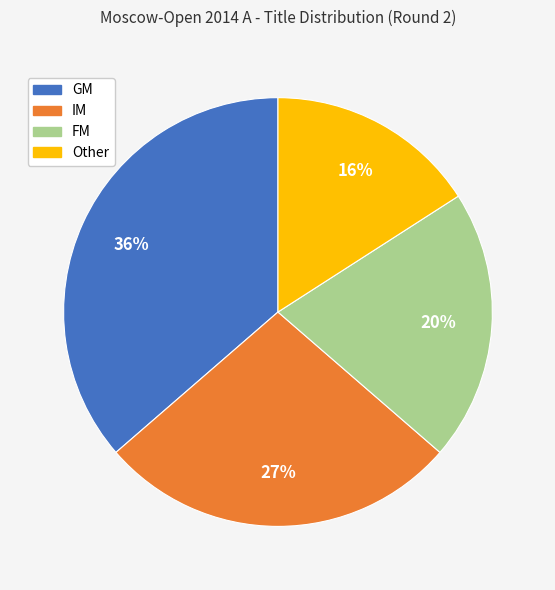

Is IM the majority of the pie?

No